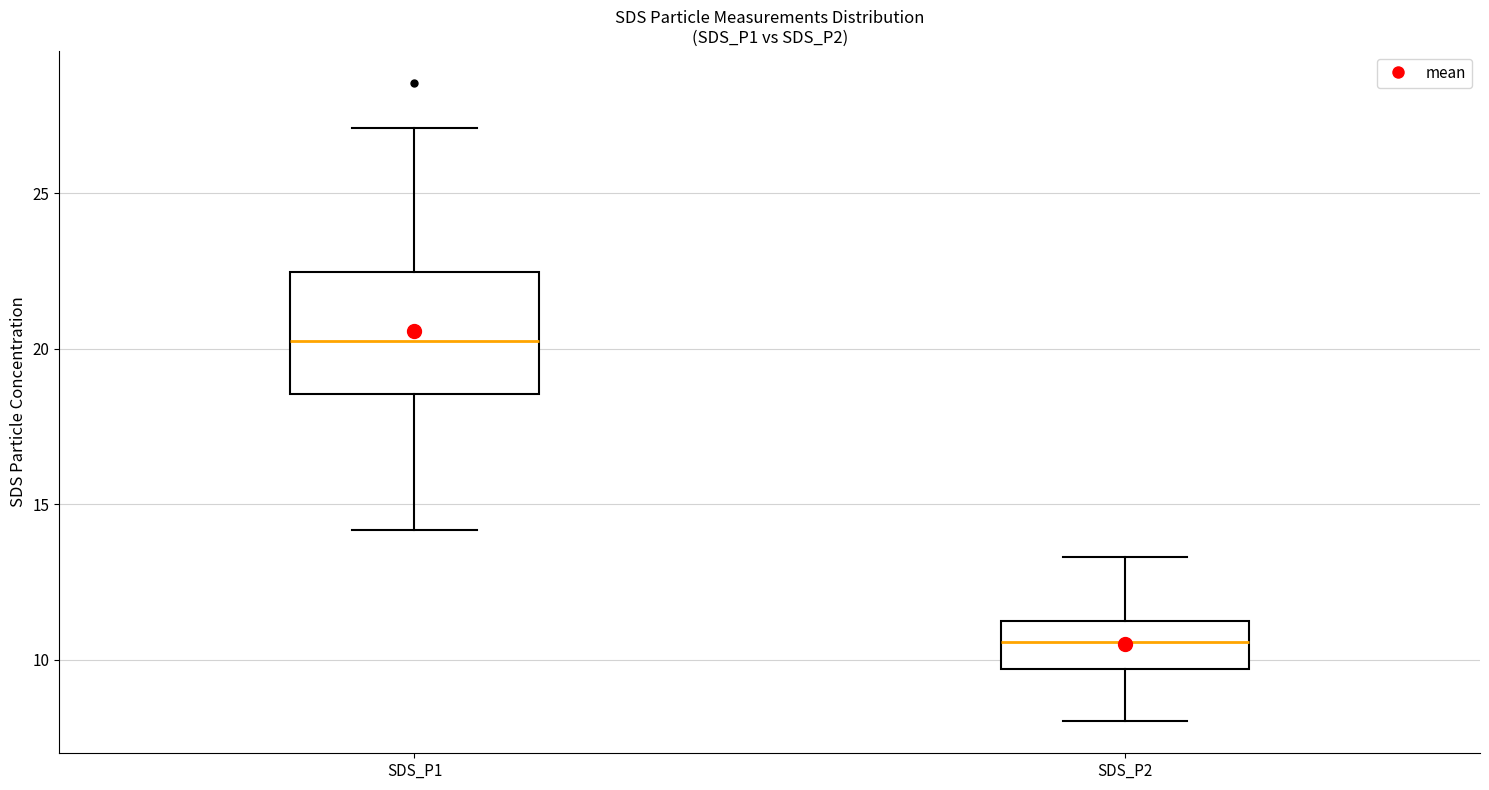

Where does the median line of the box for SDS_P1 sit on the y-axis? The values are not printed on the chart, so give them approximately, as read against the axis.

20.0